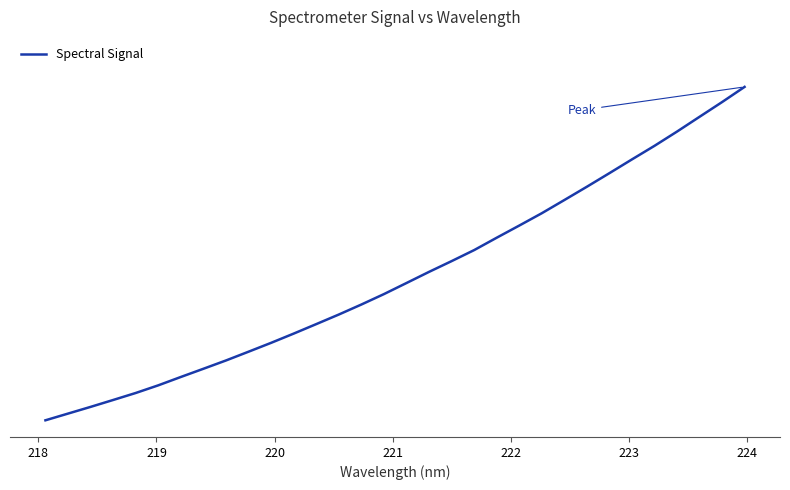

Does the chart have visible grid lines?

No